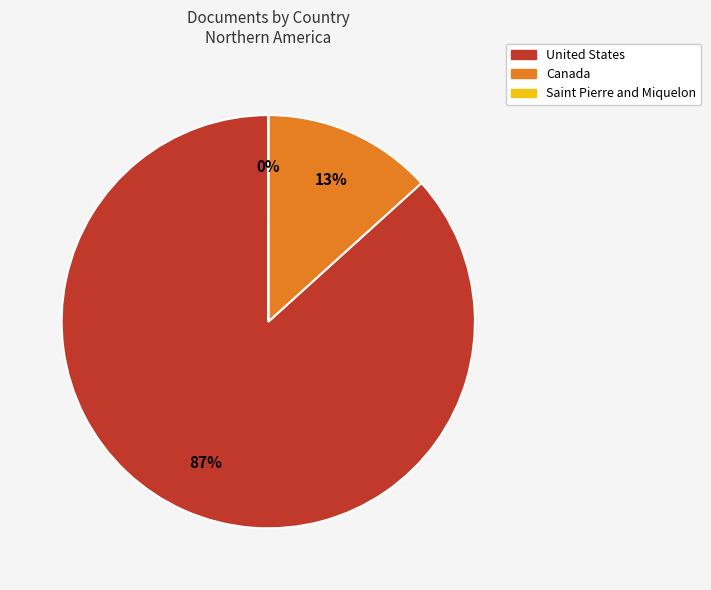

What percentage is the Canada slice, to the nearest percent?

13%